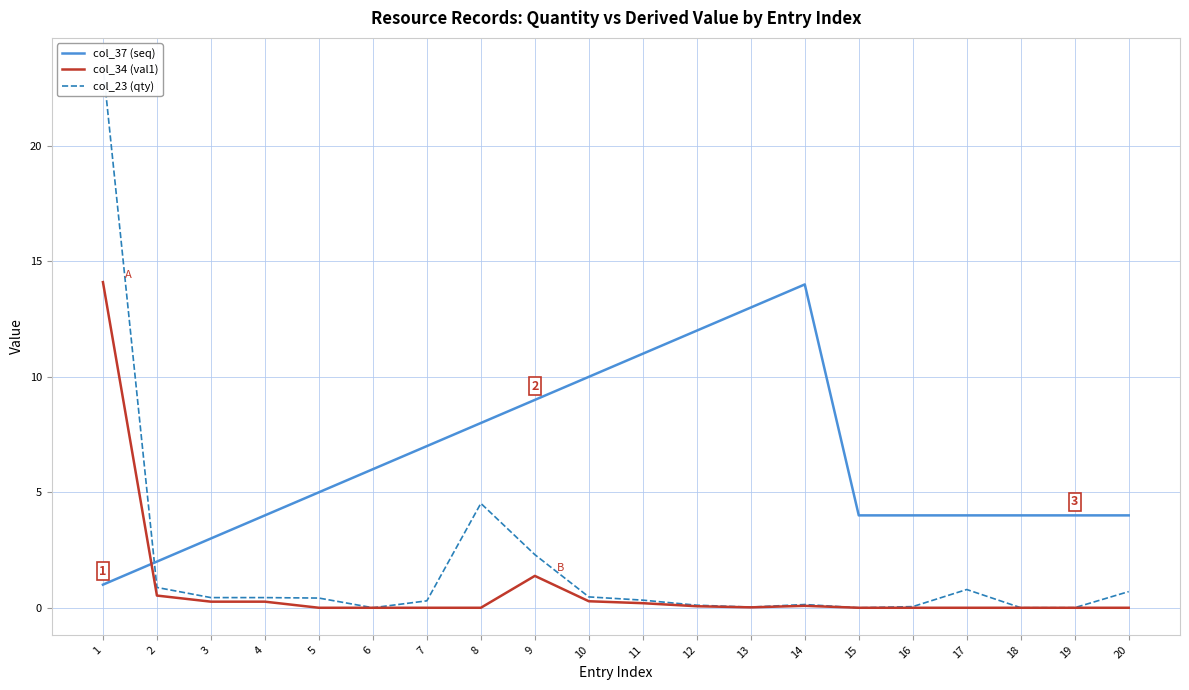

The value of col_23 (qty) at 7 is 0.3. True or false?

True